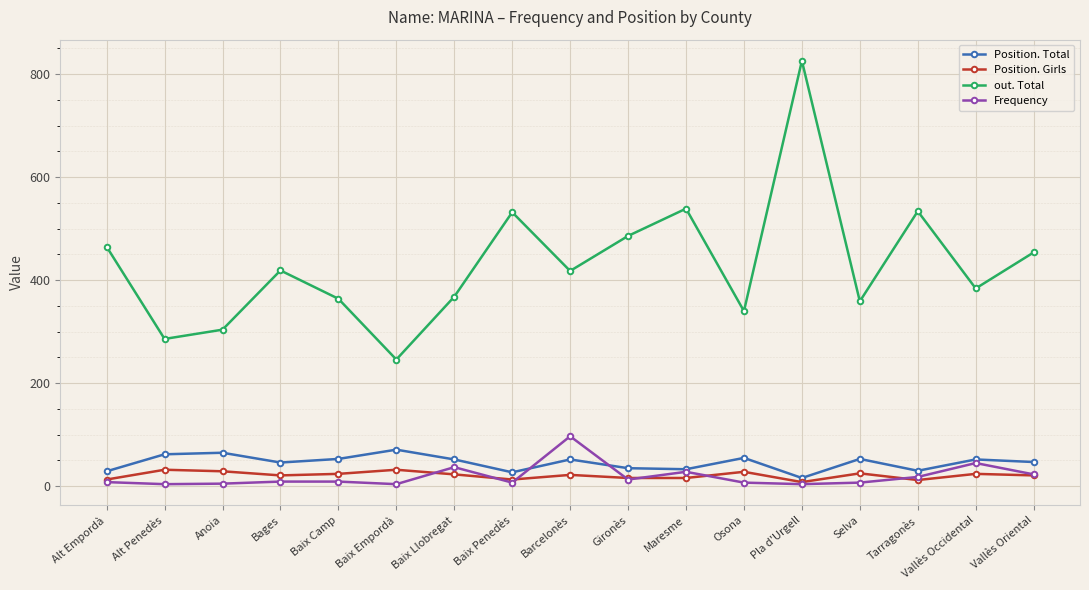

The Position. Girls series shows 29 at Anoia. True or false?

True